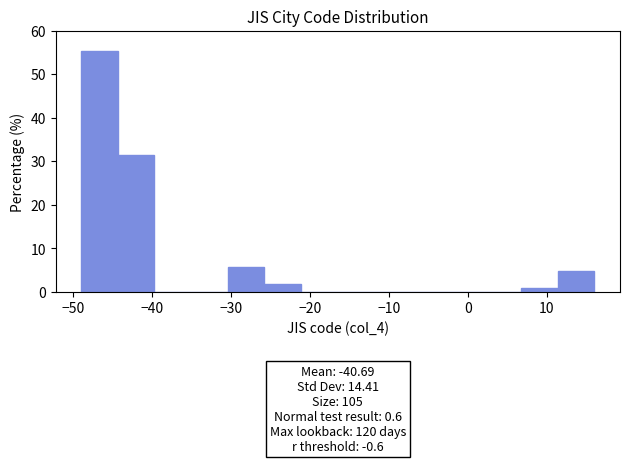

Over which range of the x-axis is the bar tallest?

-49 to -44